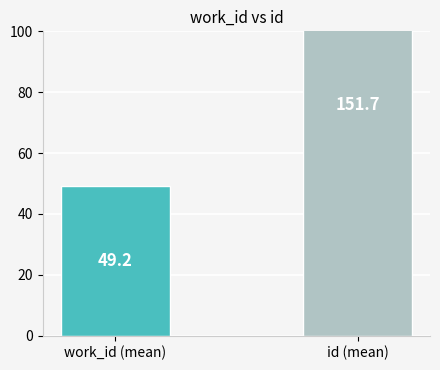

Reading left to right, transcribe all the data shown in this chart.

49.2	151.7